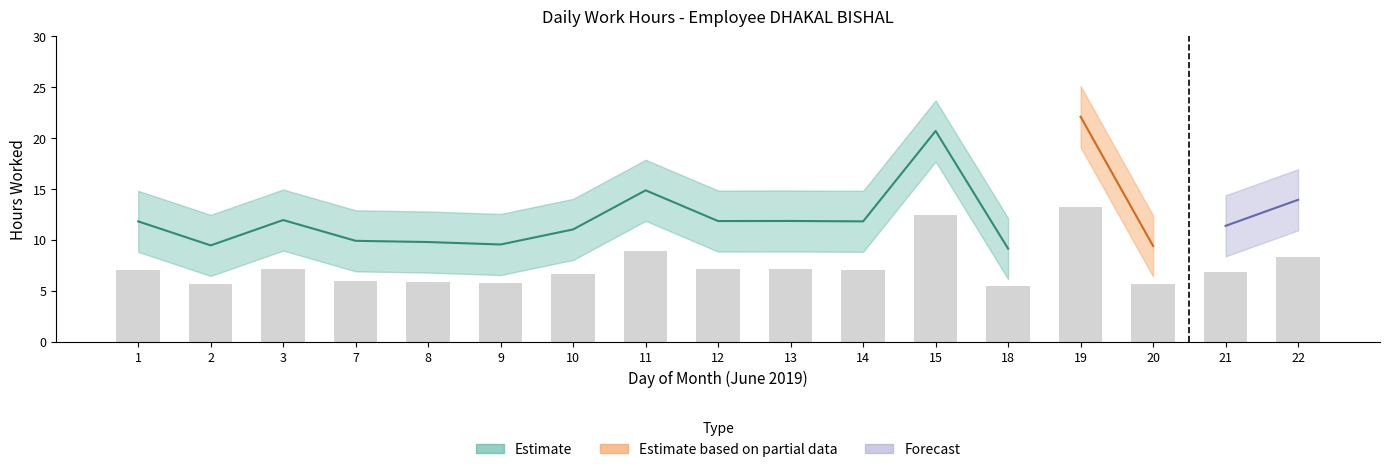

Reading right to left, transcribe all the data shown in this chart.

Low Hours: 22=13.9	21=11.4	20=9.4	19=22.1	18=9.2	15=20.7	14=11.8	13=11.9	12=11.9	11=14.9	10=11.0	9=9.6	8=9.8	7=9.9	3=12.0	2=9.5	1=11.8
Low Upper: 22=16.9	21=14.4	20=12.4	19=25.1	18=12.2	15=23.7	14=14.8	13=14.9	12=14.9	11=17.9	10=14.0	9=12.6	8=12.8	7=12.9	3=15.0	2=12.5	1=14.8
Low Lower: 22=10.9	21=8.4	20=6.4	19=19.1	18=6.2	15=17.7	14=8.8	13=8.9	12=8.9	11=11.9	10=8.0	9=6.6	8=6.8	7=6.9	3=9.0	2=6.5	1=8.8